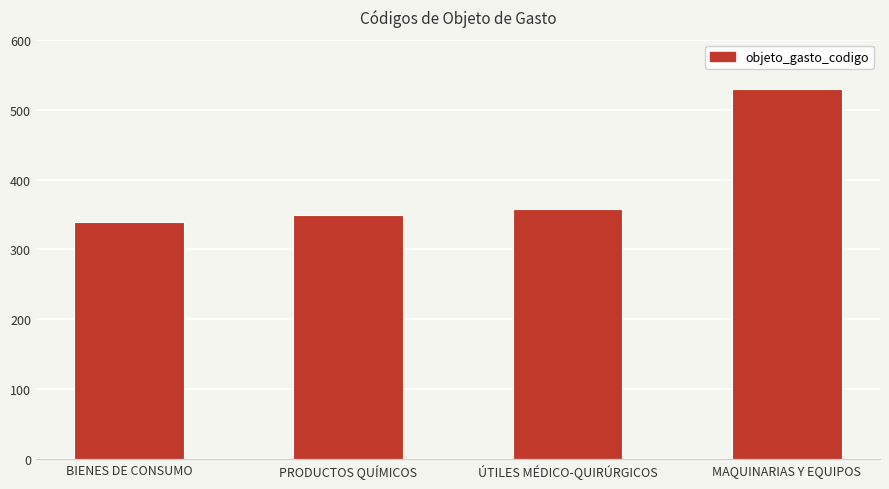

How many categories are shown in the chart?

4